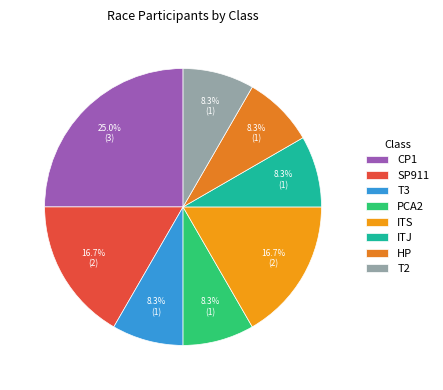

To the nearest percent, what is the combined percentage of PCA2 and ITS?

25%